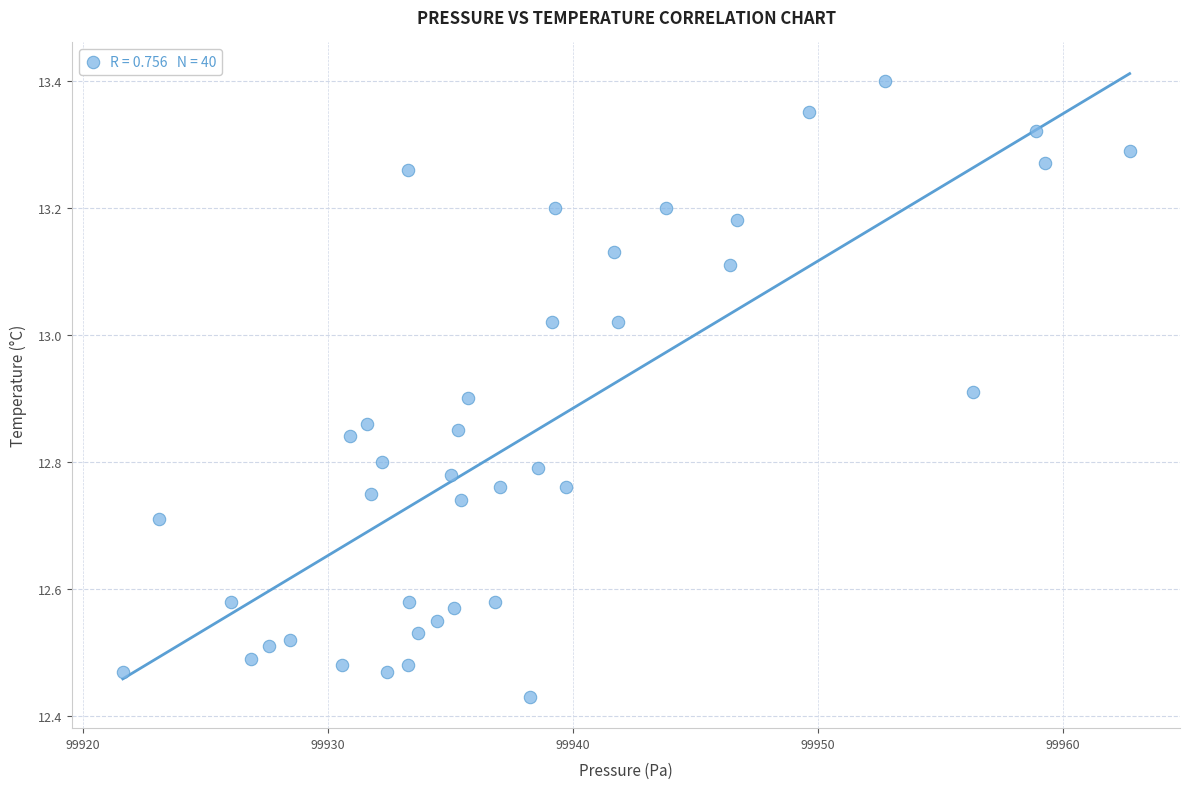

What is the range of X values (max minus min)?

41.1